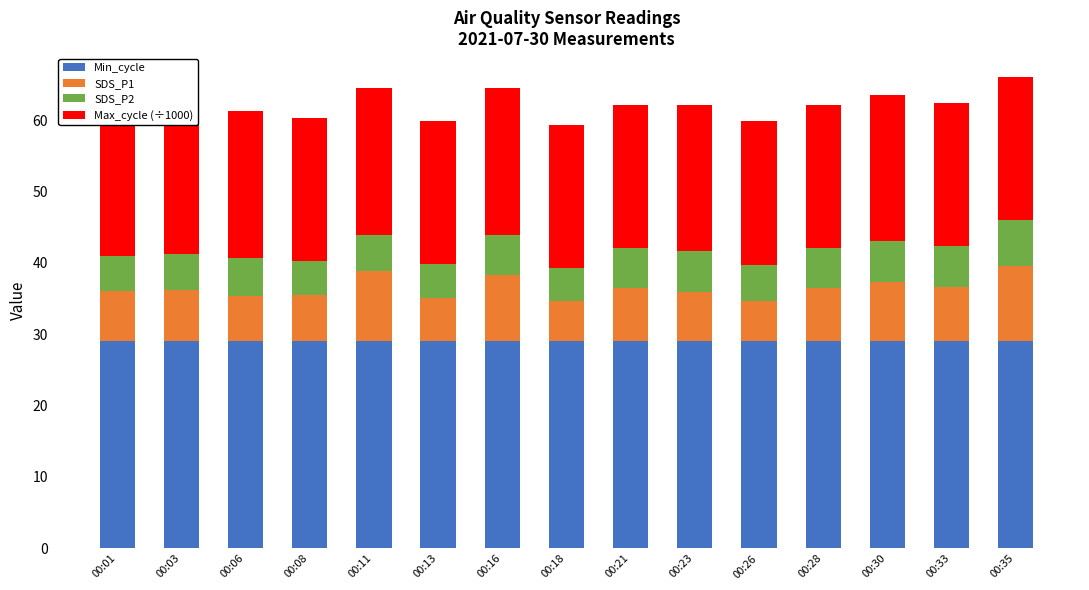

What is the maximum value for Min_cycle?

29.0